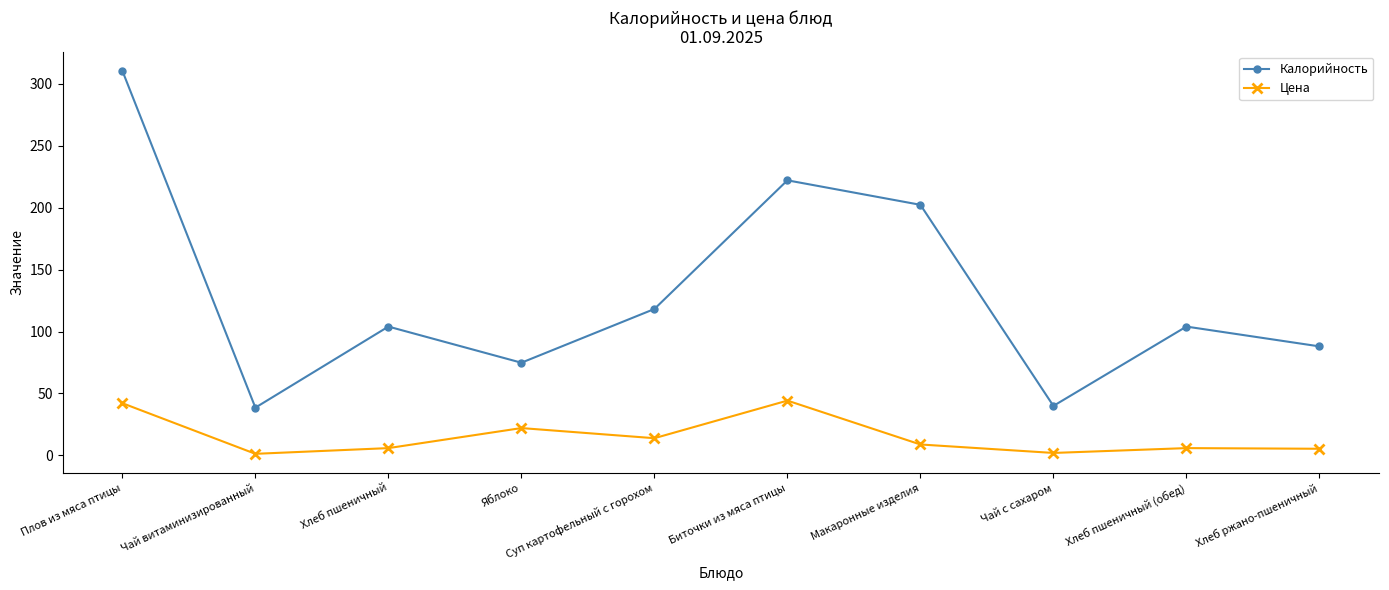

What is the difference between the maximum and minimum values in the Калорийность series?

272.1